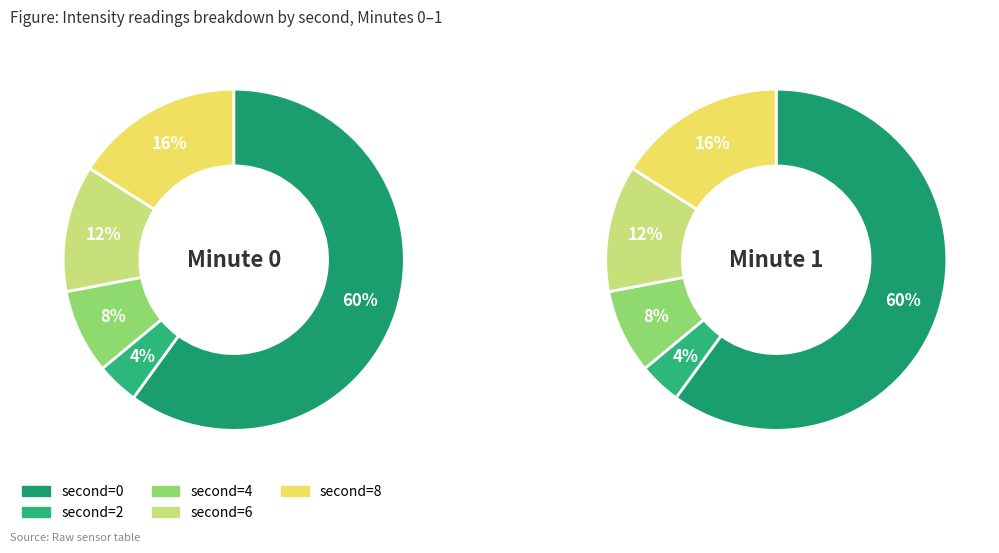

Count the number of slices in the pie.

5